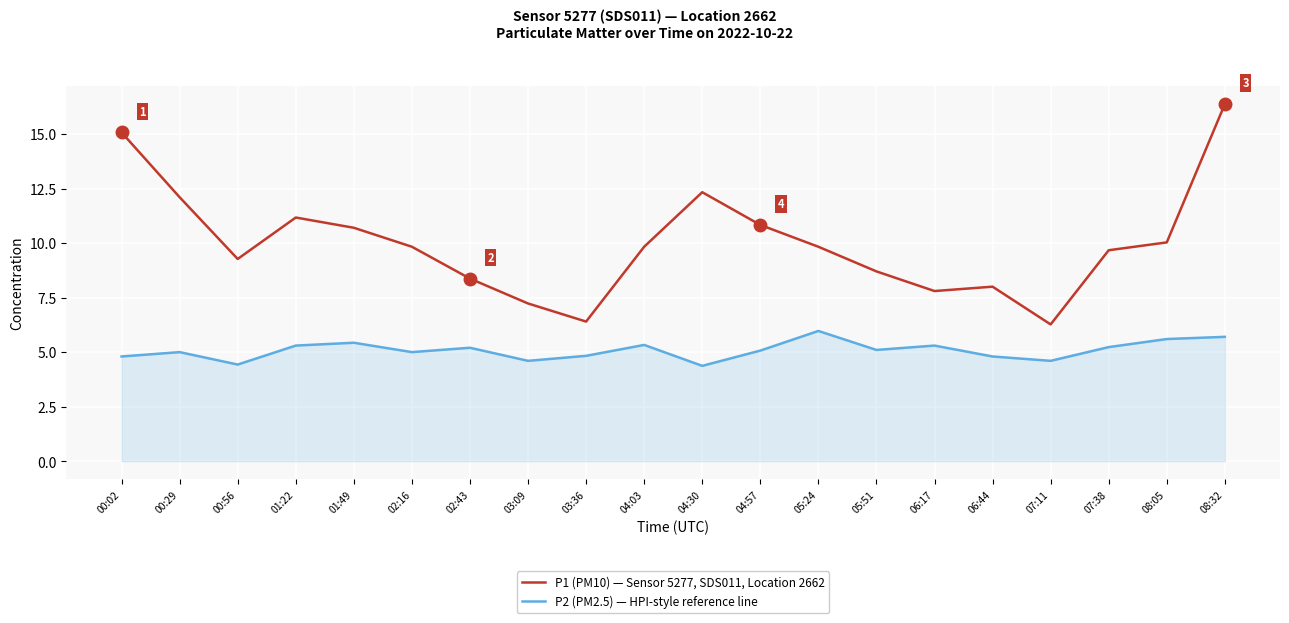

At 00:29, list the series in order from smallest to largest.

P2 (PM2.5) — HPI-style reference line, P1 (PM10) — Sensor 5277, SDS011, Location 2662